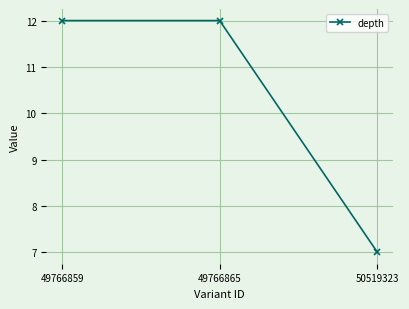

What is the ratio of the value at 49766865 to the value at 49766859?

1.0